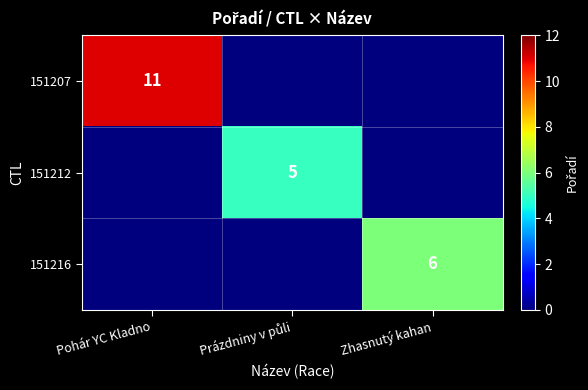

Is it true that 151207 equals 11 at Pohár YC Kladno?

True